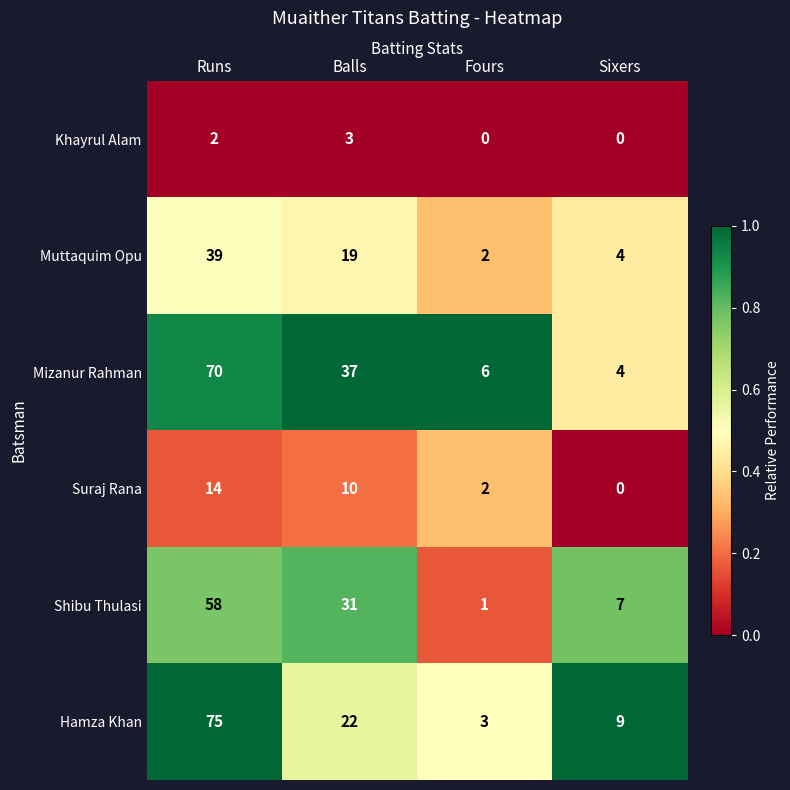

Reading left to right, what are all the values shown in this chart?

Khayrul Alam: 2	3	0	0
Muttaquim Opu: 39	19	2	4
Mizanur Rahman: 70	37	6	4
Suraj Rana: 14	10	2	0
Shibu Thulasi: 58	31	1	7
Hamza Khan: 75	22	3	9